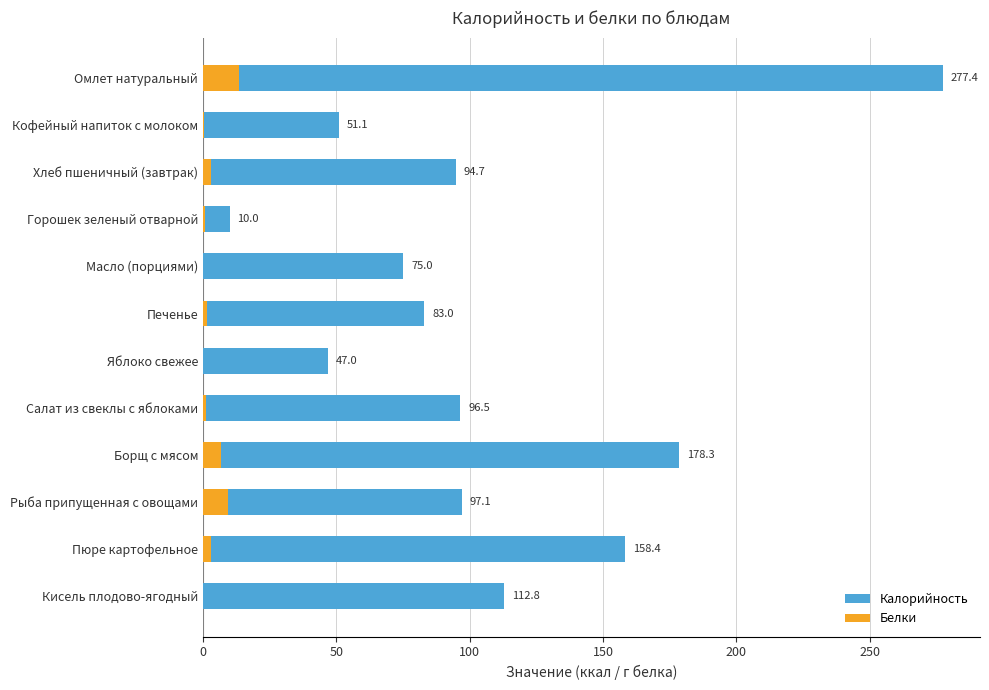

Is it true that Белки equals -5.8 at Кисель плодово-ягодный?

False